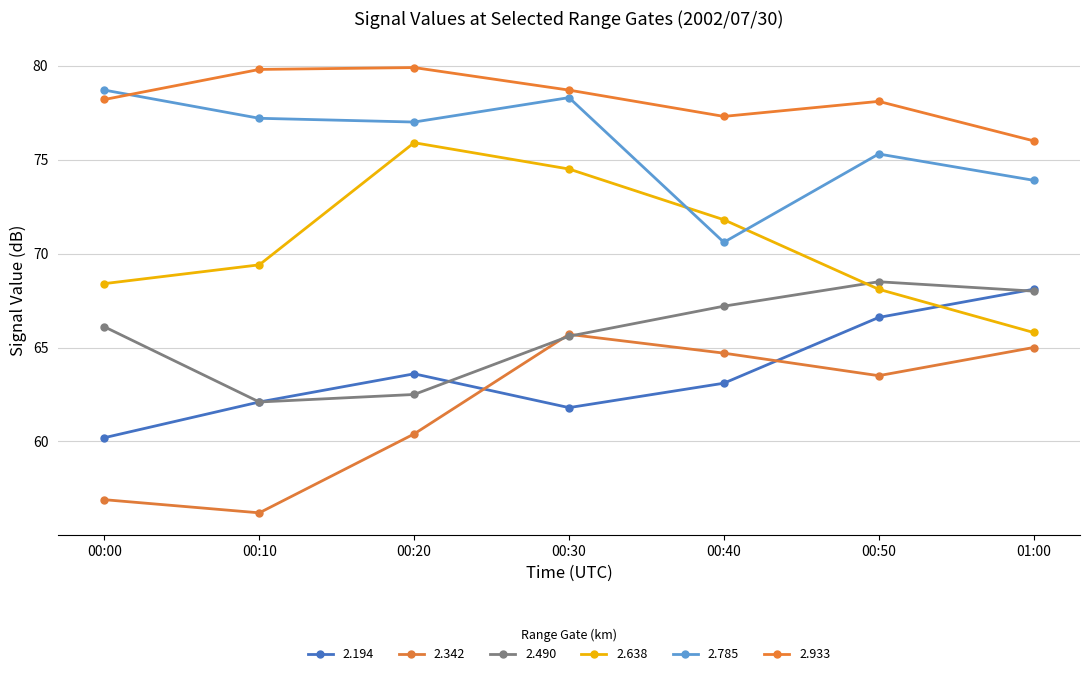

What is the label of the 6th point from the right?

00:10